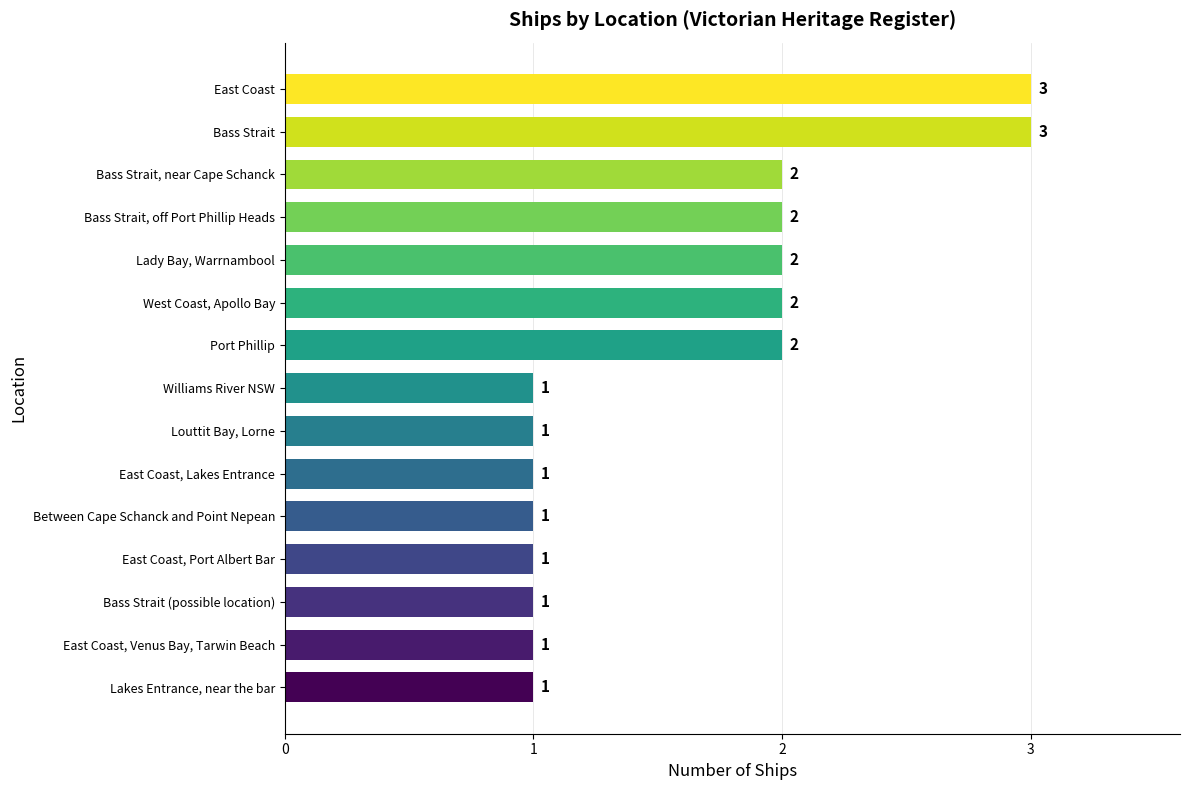

Approximately how many times larger is the value at Bass Strait, near Cape Schanck compared to Bass Strait (possible location)?

2.0